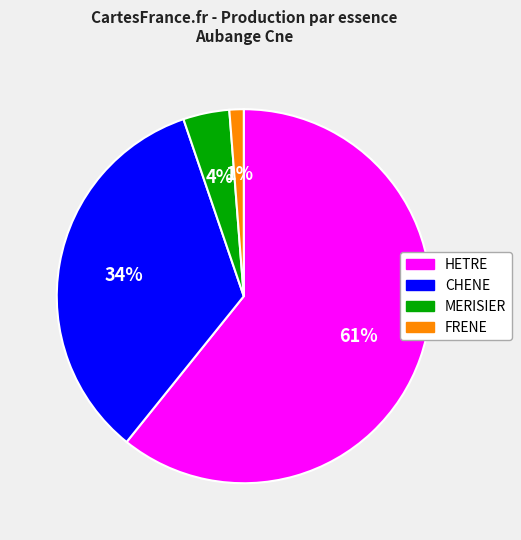

Does HETRE account for over 50% of the chart?

Yes